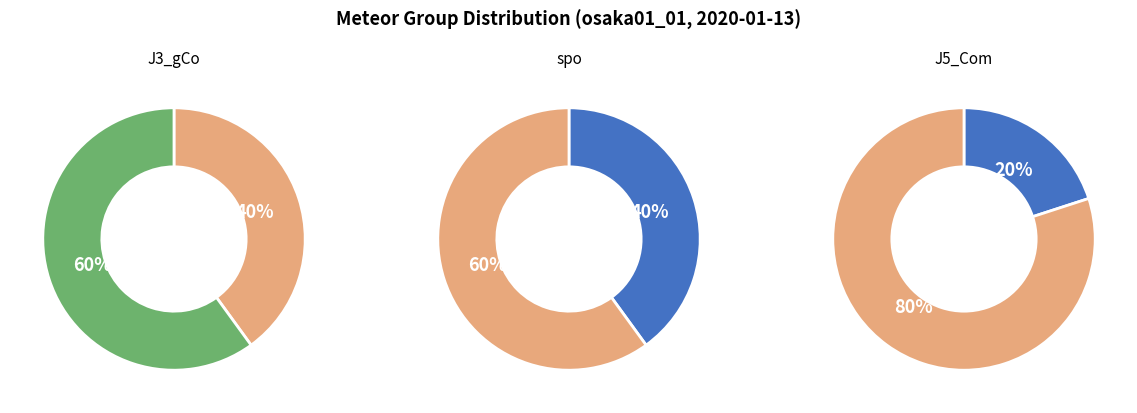

True or false: J3_gCo accounts for 47% of the total.

False